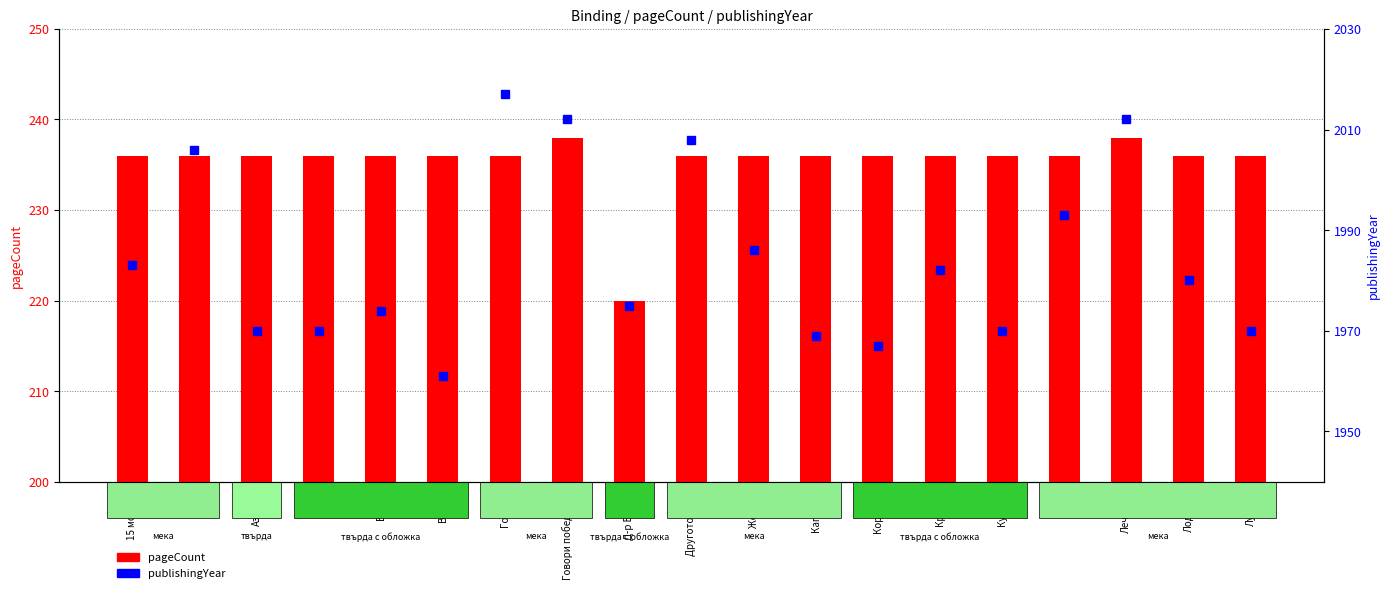

What is the minimum value shown in the chart?

220